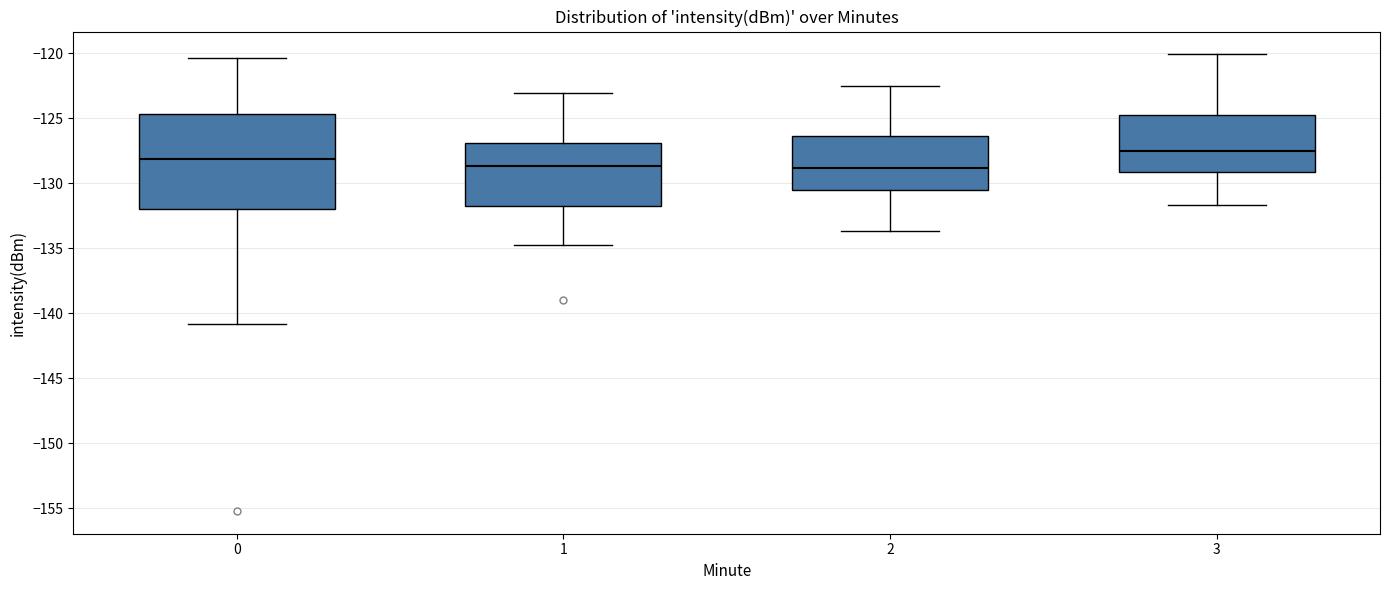

Reading left to right, read every box against the y-axis: the position of its median line, the range the box covers, and the ends of its whiskers. The values are not printed on the chart, so give them approximately, as read against the axis.

0: median -128.0, box -132.0 to -124.5, whiskers -141.0 to -120.5
1: median -128.5, box -131.5 to -127.0, whiskers -134.5 to -123.0
2: median -129.0, box -130.5 to -126.5, whiskers -133.5 to -122.5
3: median -127.5, box -129.0 to -125.0, whiskers -131.5 to -120.0